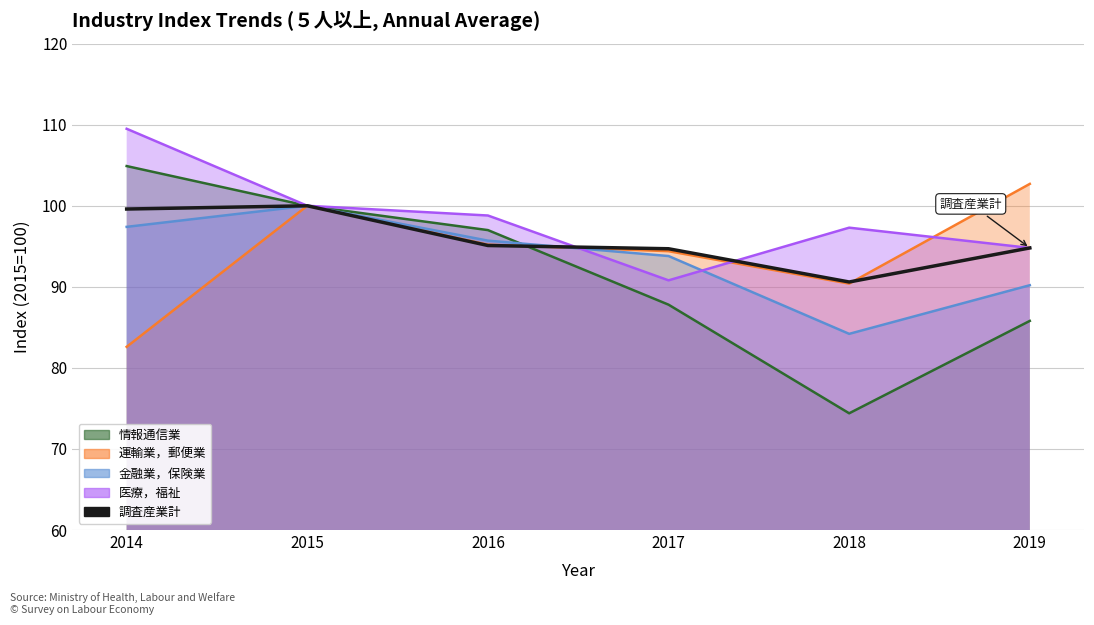

How many lines are shown in the chart?

1